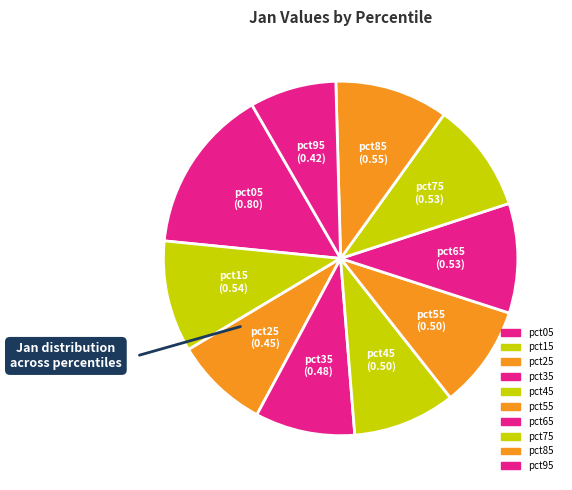

How many slices are in this pie chart?

10